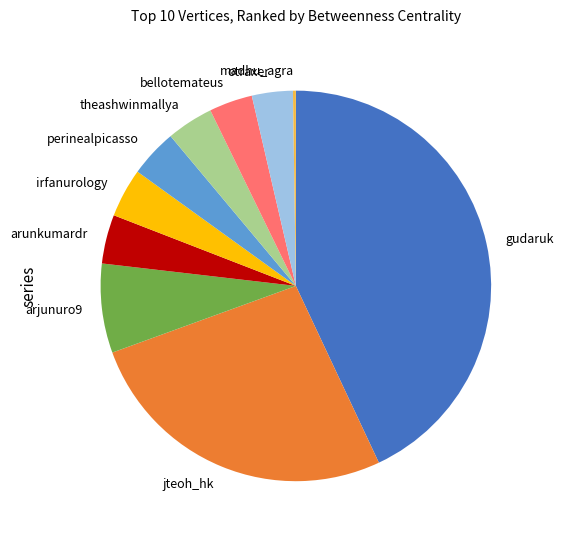

True or false: arunkumardr accounts for 4% of the total.

True